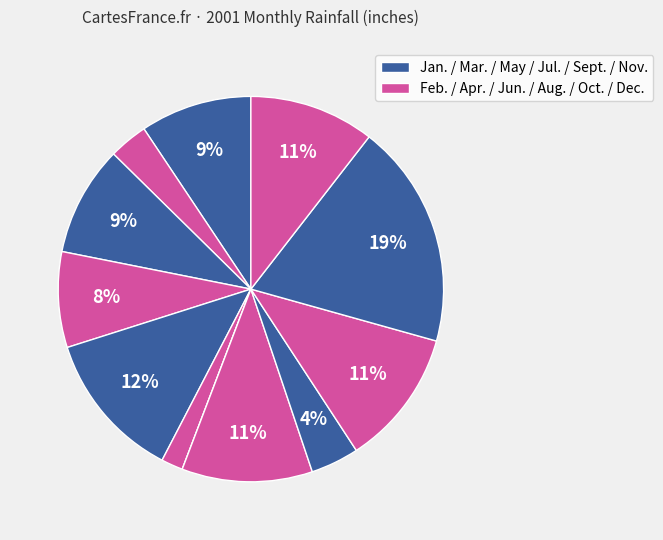

Which slice is the largest?

Nov.